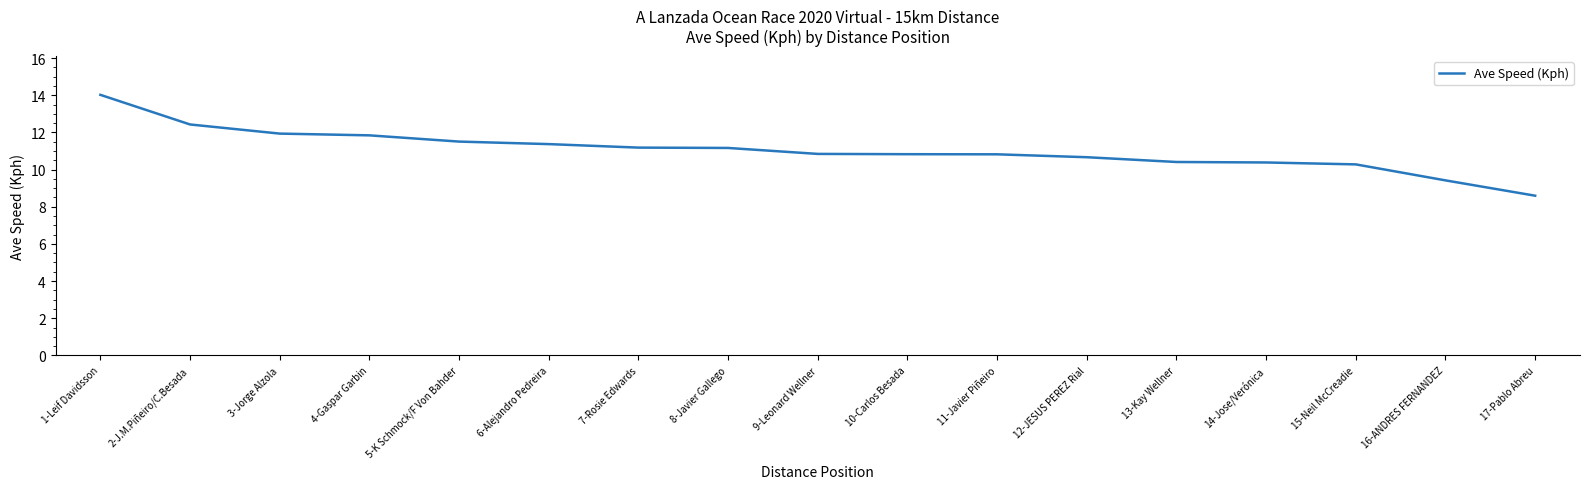

What position from the right is 3-Jorge Alzola?

15